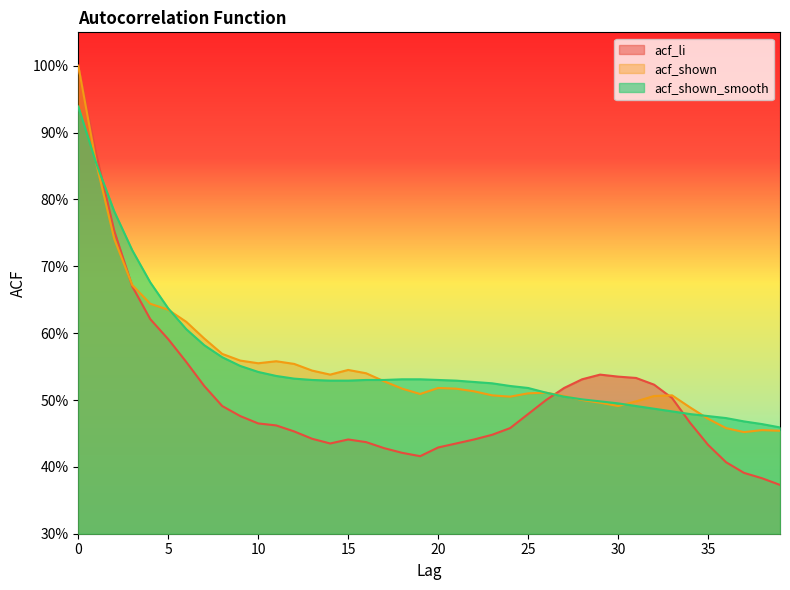

How many lines are shown in the chart?

3